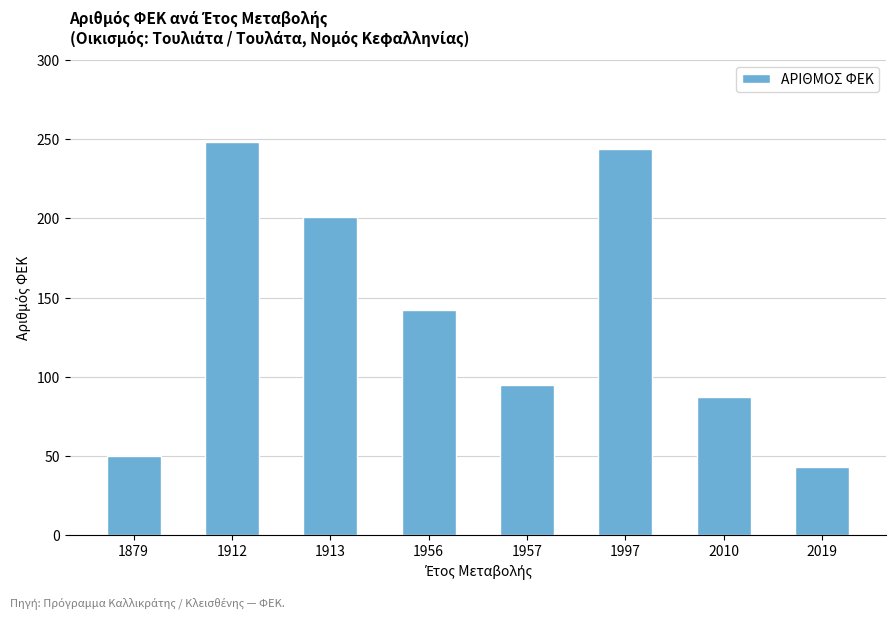

The chart shows a value of 117 at 1913. True or false?

False